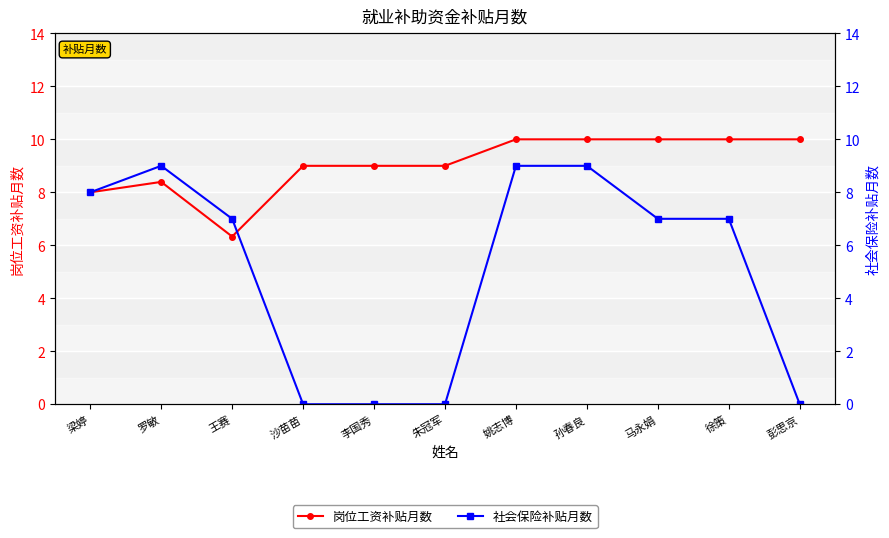

Between which two adjacent categories do 社会保险补贴月数 and 岗位工资补贴月数 first intersect?

王赛 and 沙苗苗